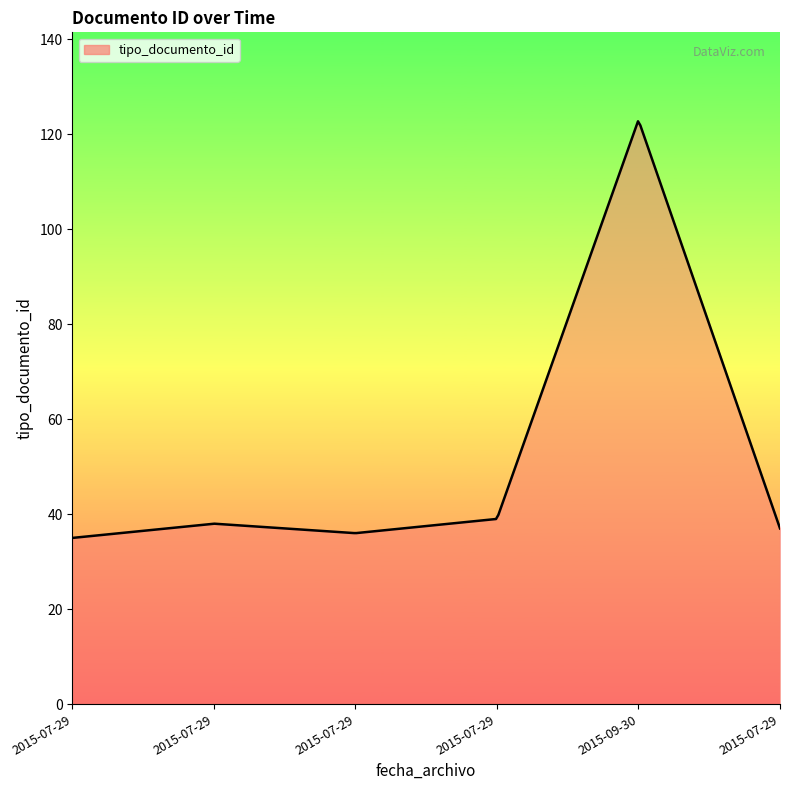

How many lines are shown in the chart?

1